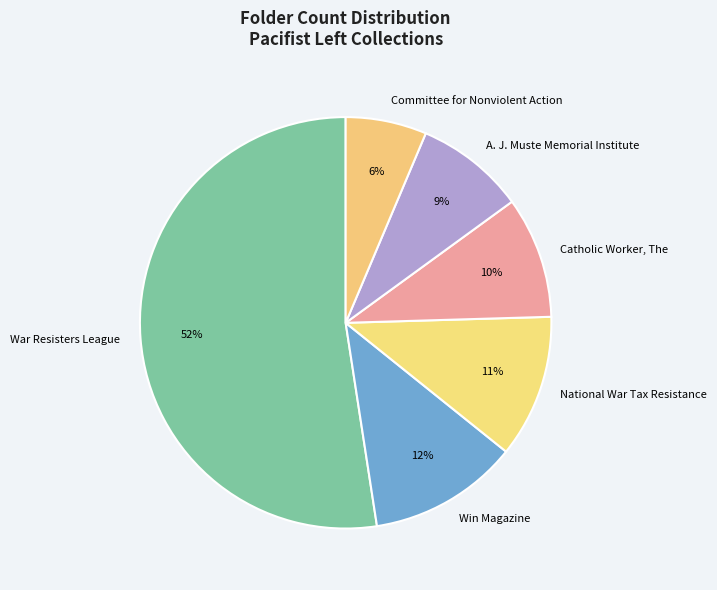

To the nearest percent, what percentage of the pie is Catholic Worker, The?

10%